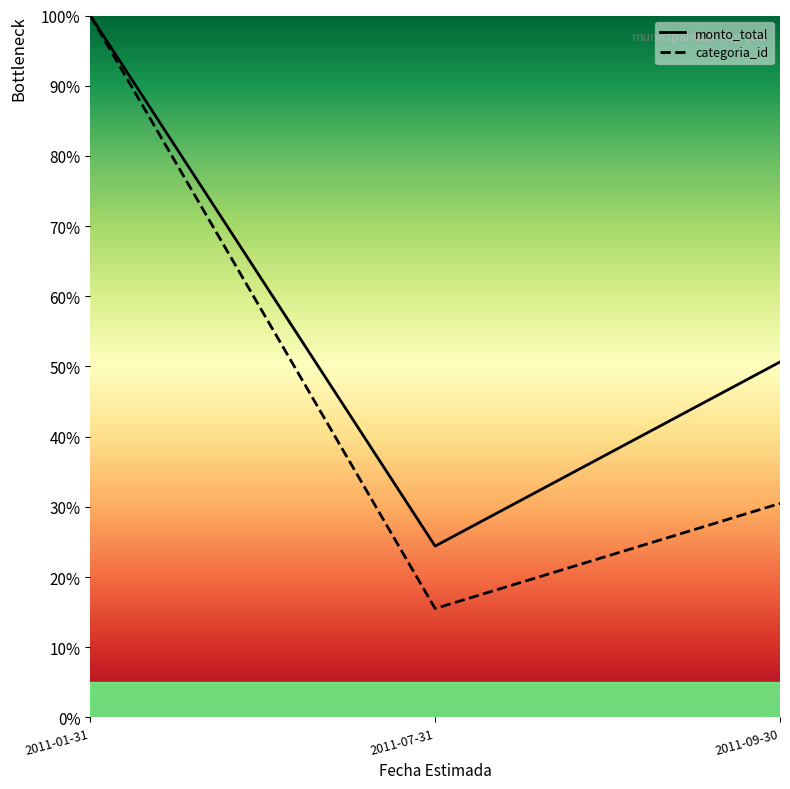

List the series in order of their peak value, lowest first.

monto_total, categoria_id